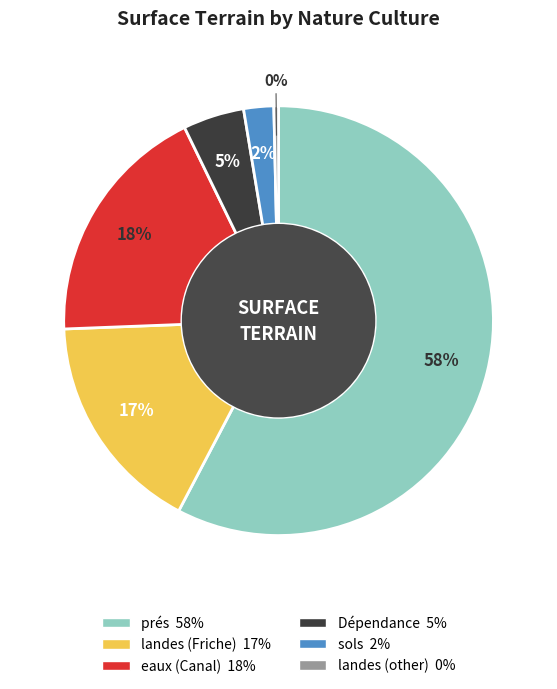

The landes (other) slice represents 6% of the pie. True or false?

False